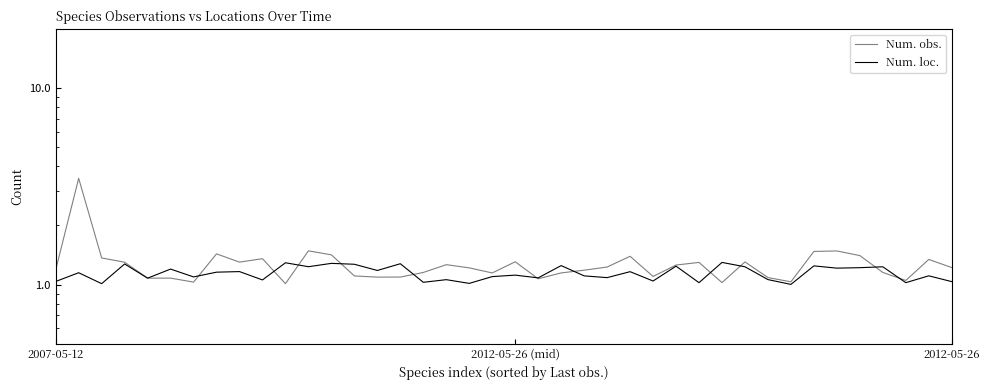

How many times do Num. loc. and Num. obs. cross each other?

12